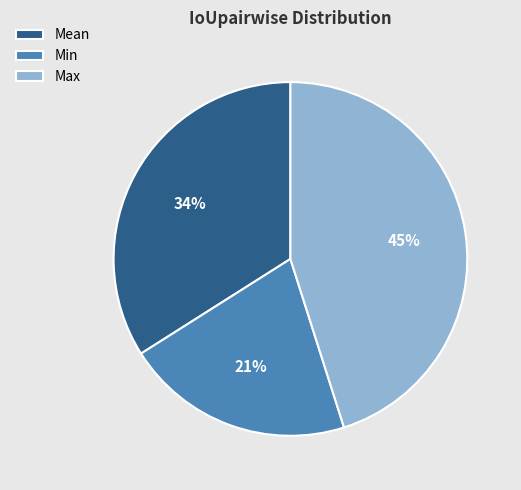

Combined, do Min and Max account for over 50%?

Yes